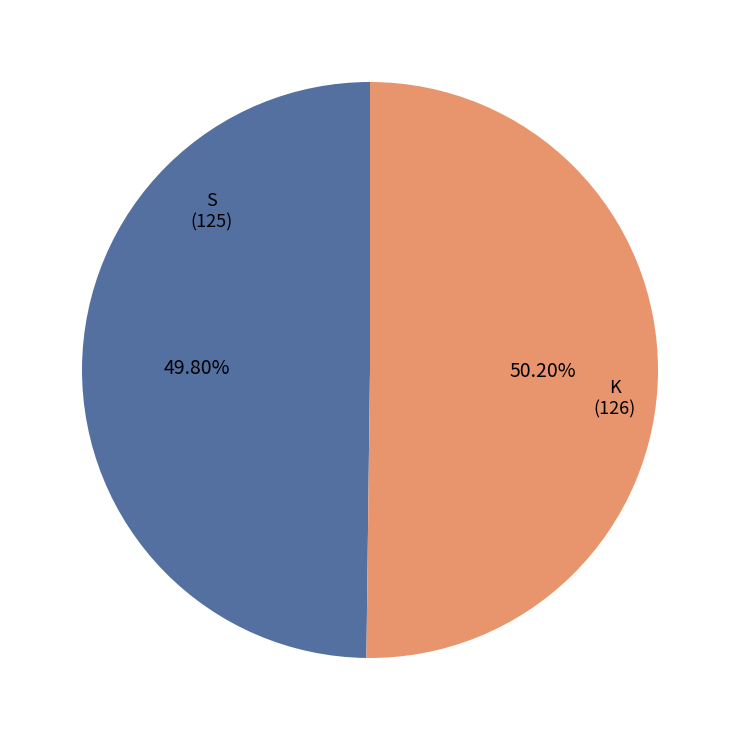

True or false: K accounts for 57% of the total.

False